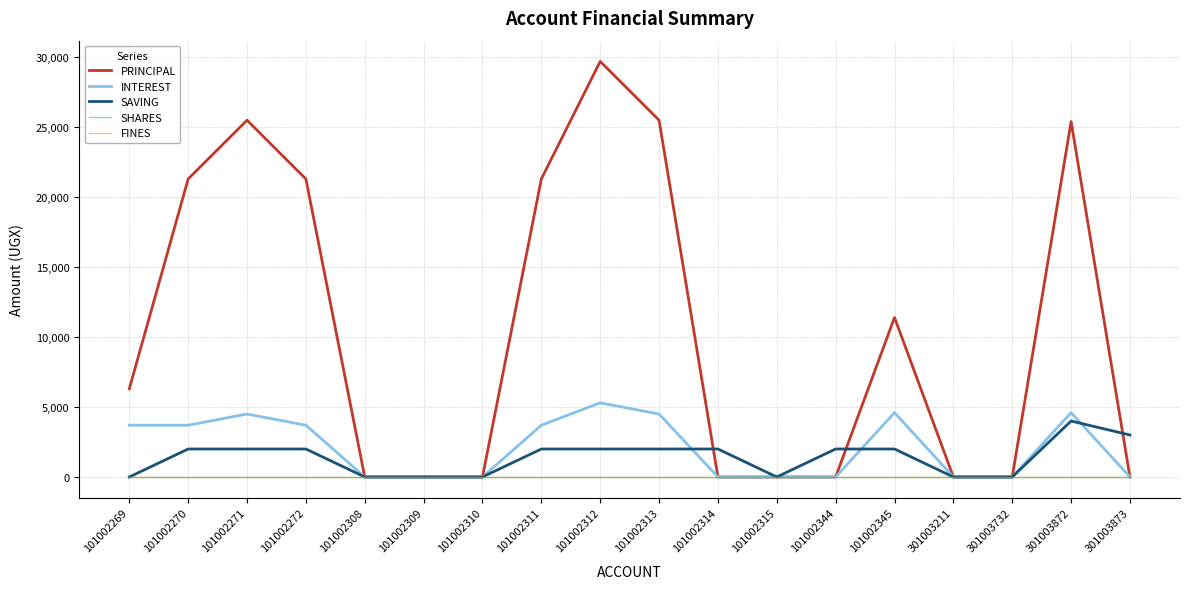

Is this an area chart (filled region under the line)?

No